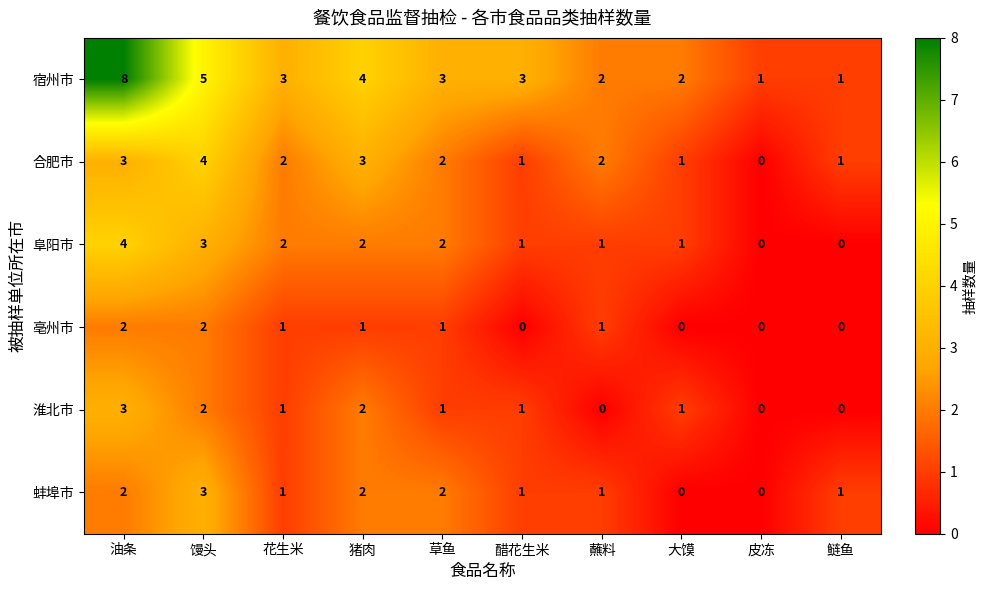

At which category does the chart reach its peak across all series?

油条